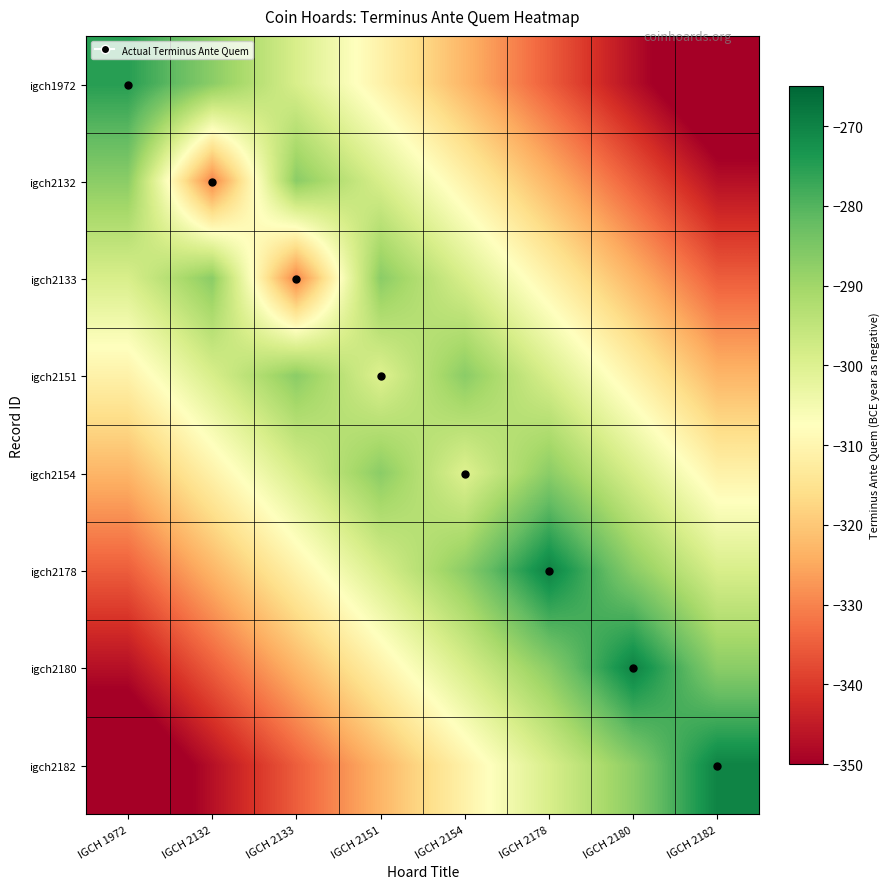

Rank the series by their maximum value, from lowest to highest.

igch2132, igch2133, igch2151, igch2154, igch1972, igch2178, igch2180, igch2182